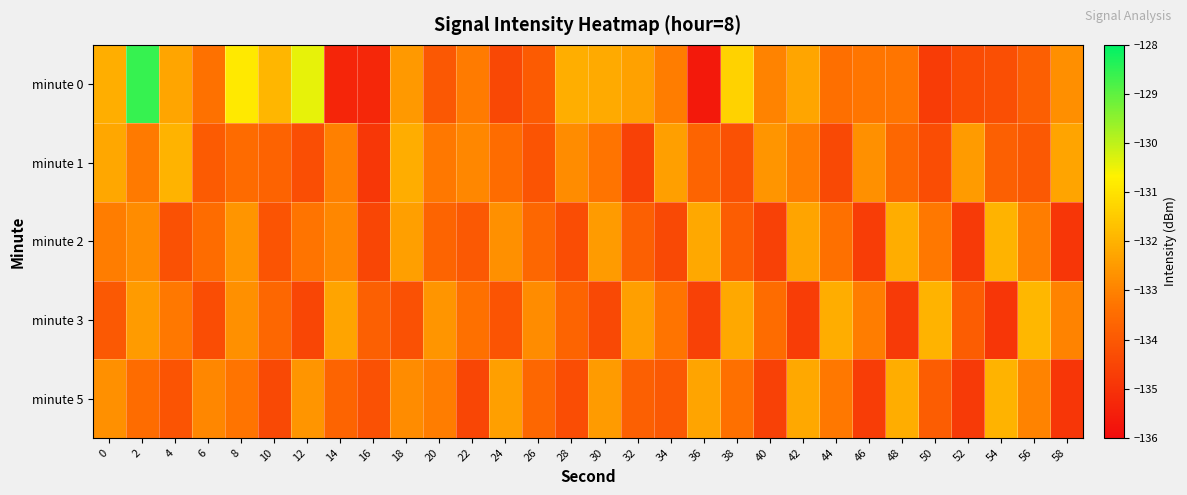

At how many categories does at least one series exceed -129?

1